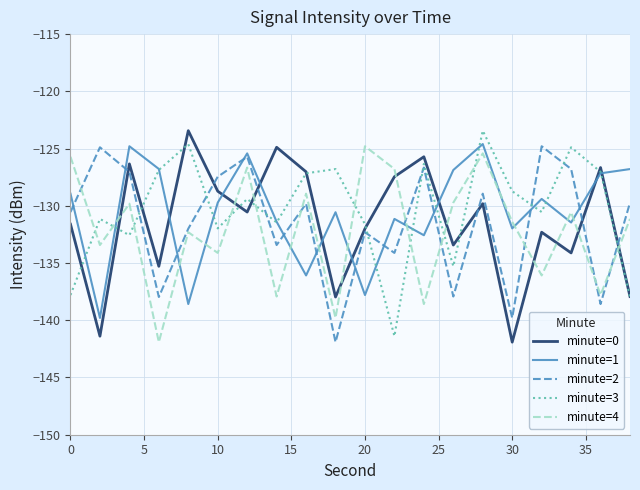

True or false: minute=3 and minute=1 intersect in this chart.

True